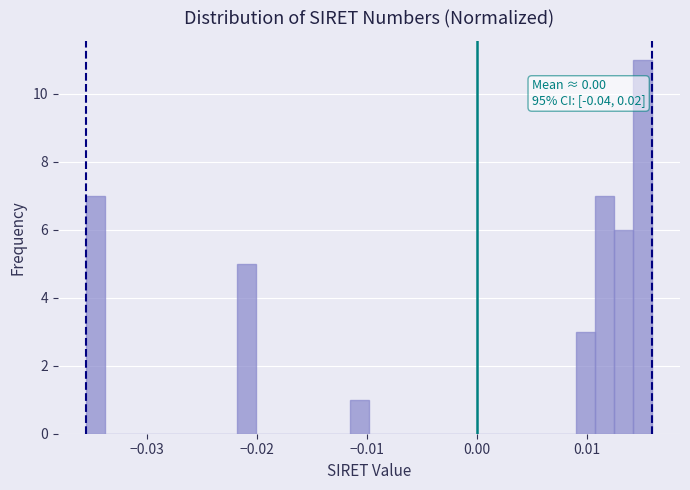

Around what value on the x-axis is the tallest bar? Give the approximate position of its centre, as read against the axis.

0.015